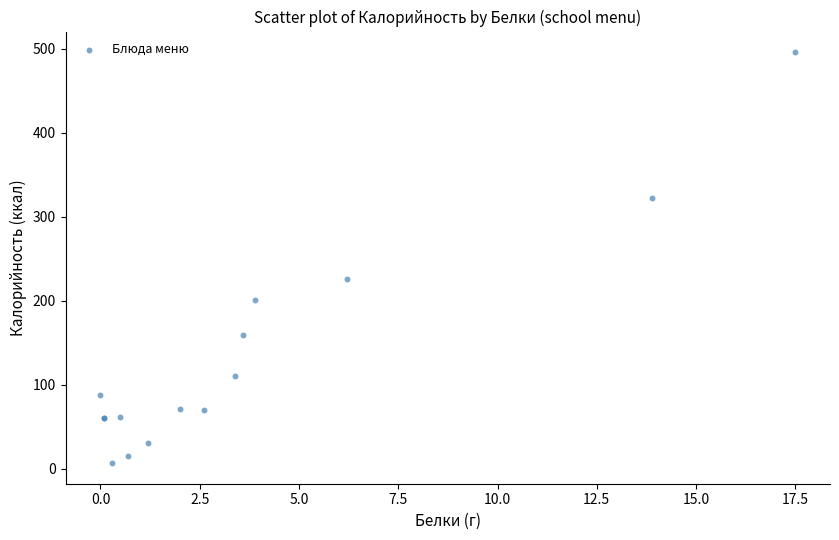

What Y value in the scatter plot is closest to 251?

226.0